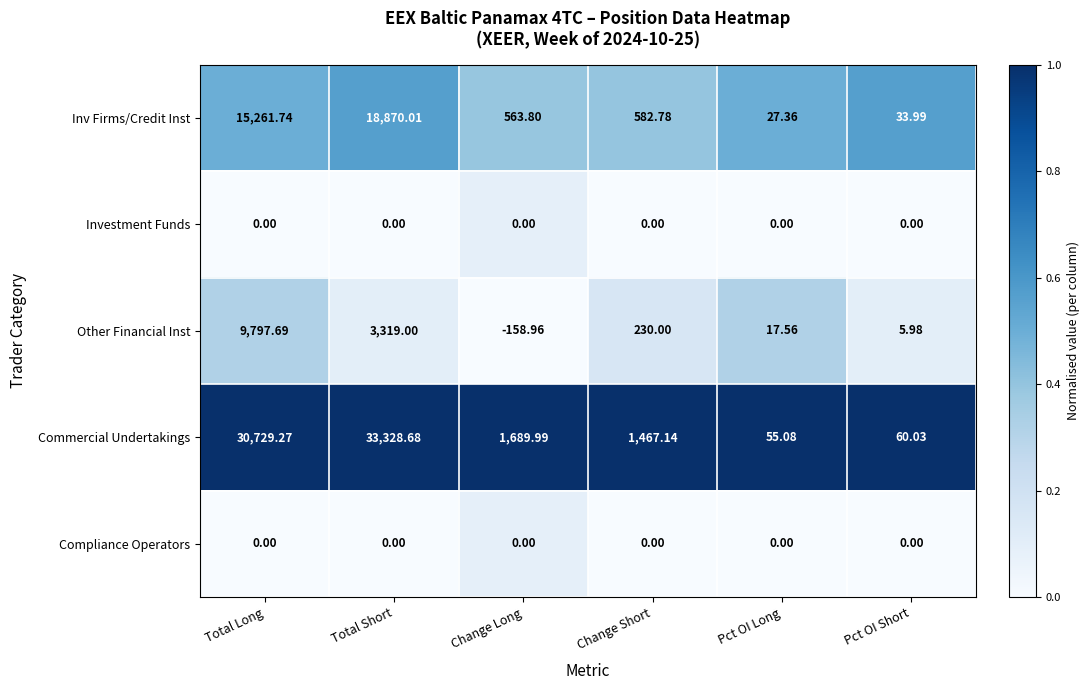

What is the difference between the highest and lowest values at Pct OI Long?

55.1